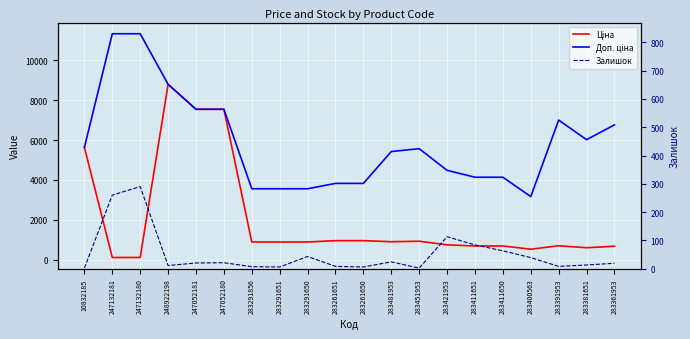

List the series in order of their peak value, lowest first.

Залишок, Ціна, Доп. ціна